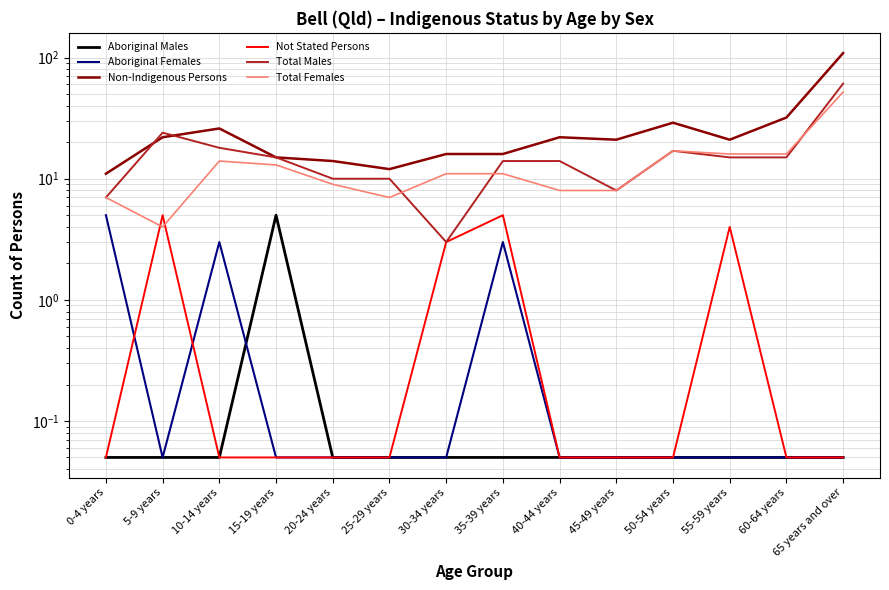

Is the value of Aboriginal Males at 25-29 years greater than the value of Total Males at 35-39 years?

No